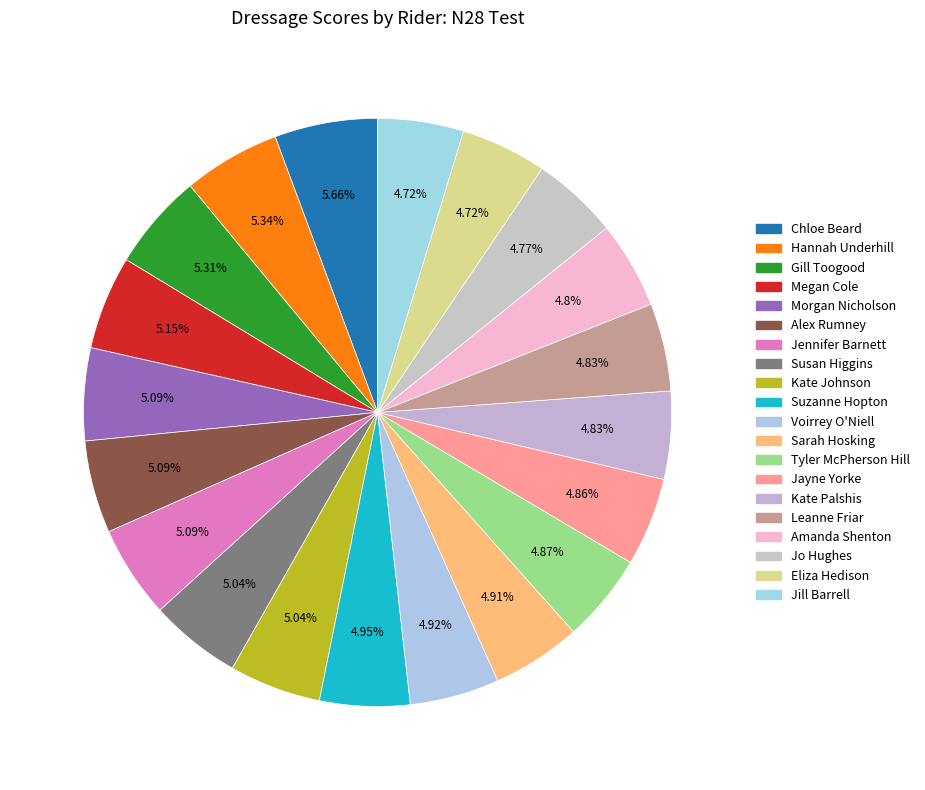

Which category has the biggest portion of the pie?

Chloe Beard